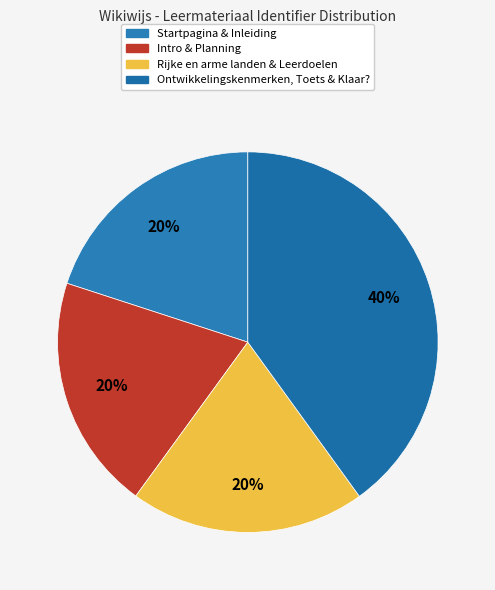

How many segments does this pie chart have?

4